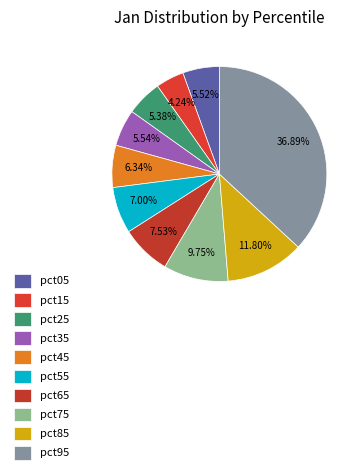

Rank the categories by value from highest to lowest.

pct95, pct85, pct75, pct65, pct55, pct45, pct35, pct05, pct25, pct15